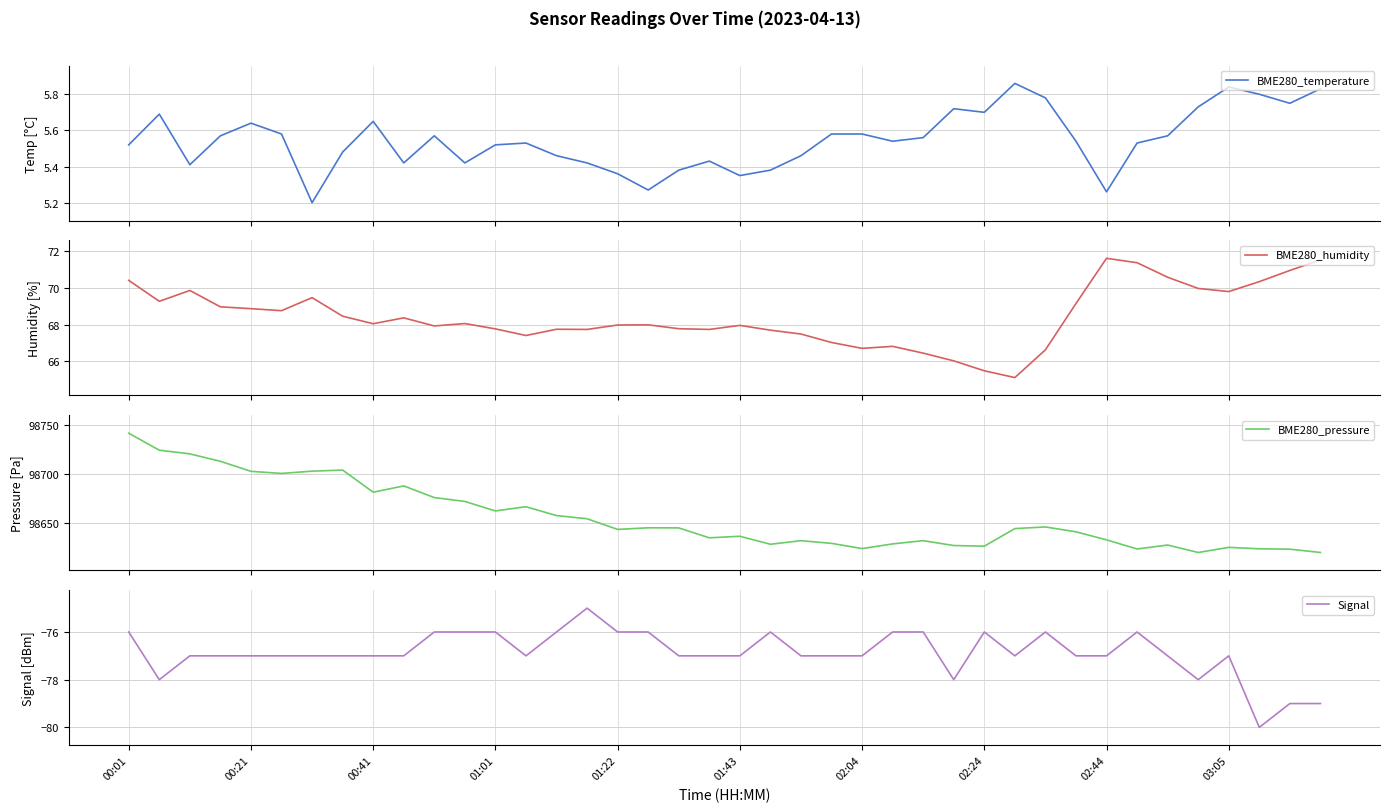

How many data points in BME280_humidity are less than 68?

20